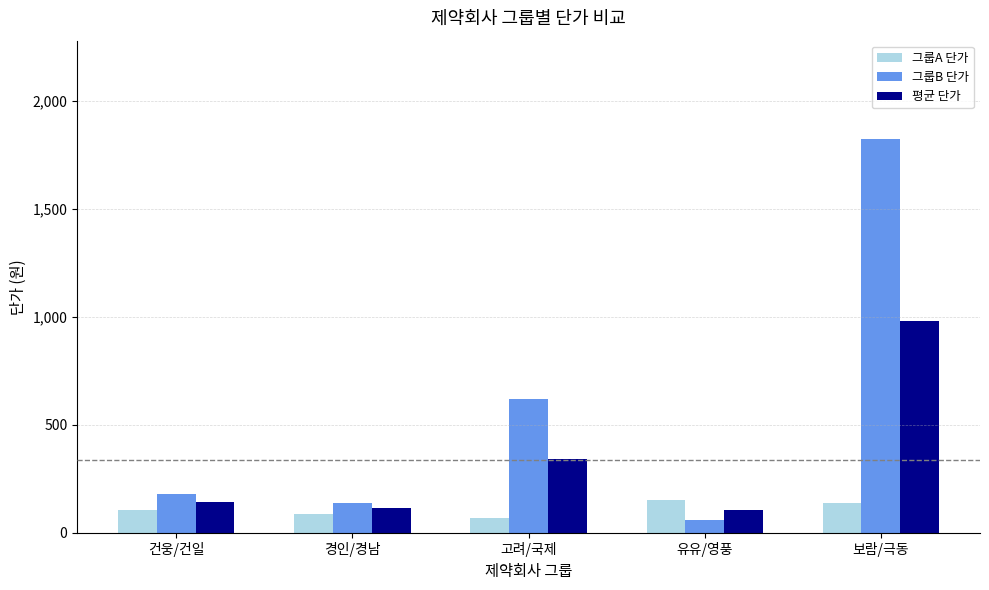

What is the maximum value for 그룹B 단가?

1822.0